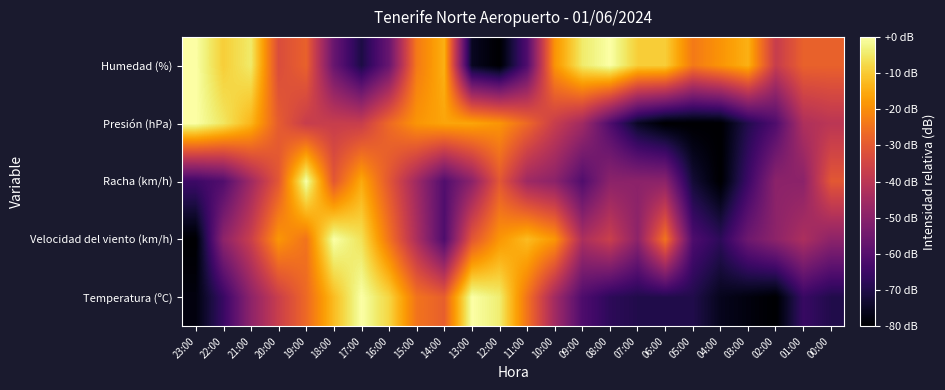

Reading right to left, what are all the values shown in this chart?

Temperatura (ºC): 00:00=-69.7	01:00=-65.6	02:00=-80.0	03:00=-77.9	04:00=-75.9	05:00=-69.7	06:00=-69.7	07:00=-69.7	08:00=-67.7	09:00=-61.5	10:00=-45.1	11:00=-24.6	12:00=-4.1	13:00=0.0	14:00=-28.7	15:00=-24.6	16:00=-8.2	17:00=0.0	18:00=-12.3	19:00=-26.7	20:00=-36.9	21:00=-49.2	22:00=-65.6	23:00=-77.9
Velocidad del viento (km/h): 00:00=-49.2	01:00=-43.1	02:00=-49.2	03:00=-55.4	04:00=-67.7	05:00=-61.5	06:00=-24.6	07:00=-49.2	08:00=-36.9	09:00=-43.1	10:00=-18.5	11:00=-12.3	12:00=-18.5	13:00=-30.8	14:00=-61.5	15:00=-43.1	16:00=-24.6	17:00=-6.2	18:00=0.0	19:00=-24.6	20:00=-18.5	21:00=-36.9	22:00=-49.2	23:00=-80.0
Racha (km/h): 00:00=-30.5	01:00=-49.5	02:00=-49.5	03:00=-64.8	04:00=-80.0	05:00=-72.4	06:00=-49.5	07:00=-49.5	08:00=-49.5	09:00=-61.0	10:00=-49.5	11:00=-45.7	12:00=-30.5	13:00=-49.5	14:00=-61.0	15:00=-45.7	16:00=-30.5	17:00=-15.2	18:00=-30.5	19:00=0.0	20:00=-30.5	21:00=-45.7	22:00=-61.0	23:00=-64.8
Presión (hPa): 00:00=-40.0	01:00=-42.7	02:00=-61.3	03:00=-69.3	04:00=-80.0	05:00=-80.0	06:00=-80.0	07:00=-74.7	08:00=-61.3	09:00=-45.3	10:00=-37.3	11:00=-26.7	12:00=-18.7	13:00=-16.0	14:00=-16.0	15:00=-18.7	16:00=-26.7	17:00=-37.3	18:00=-37.3	19:00=-37.3	20:00=-29.3	21:00=-13.3	22:00=-5.3	23:00=0.0
Humedad (%): 00:00=-28.2	01:00=-28.2	02:00=-37.6	03:00=-14.1	04:00=-18.8	05:00=-23.5	06:00=-9.4	07:00=-9.4	08:00=0.0	09:00=-4.7	10:00=-18.8	11:00=-61.2	12:00=-80.0	13:00=-75.3	14:00=-14.1	15:00=-23.5	16:00=-56.5	17:00=-70.6	18:00=-56.5	19:00=-28.2	20:00=-32.9	21:00=-4.7	22:00=-9.4	23:00=0.0